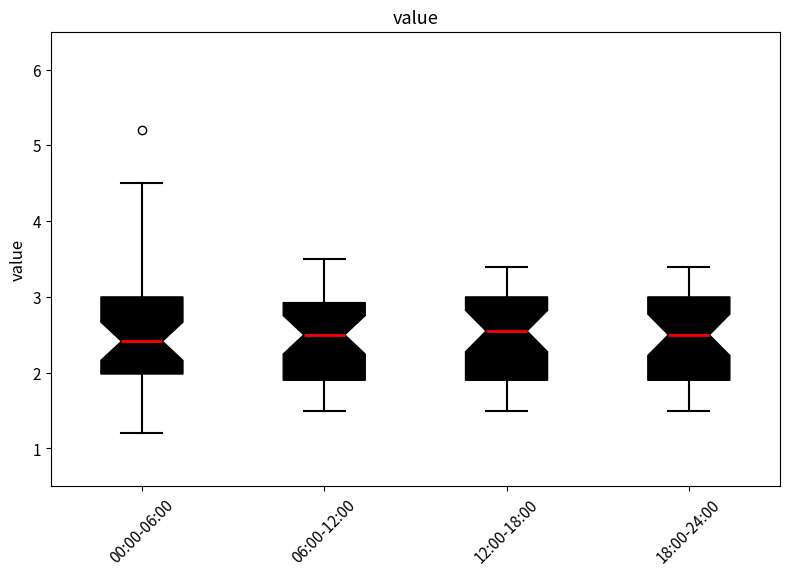

Where is the lower edge of the box for 00:00-06:00 on the y-axis? The values are not printed on the chart, so give them approximately, as read against the axis.

2.0